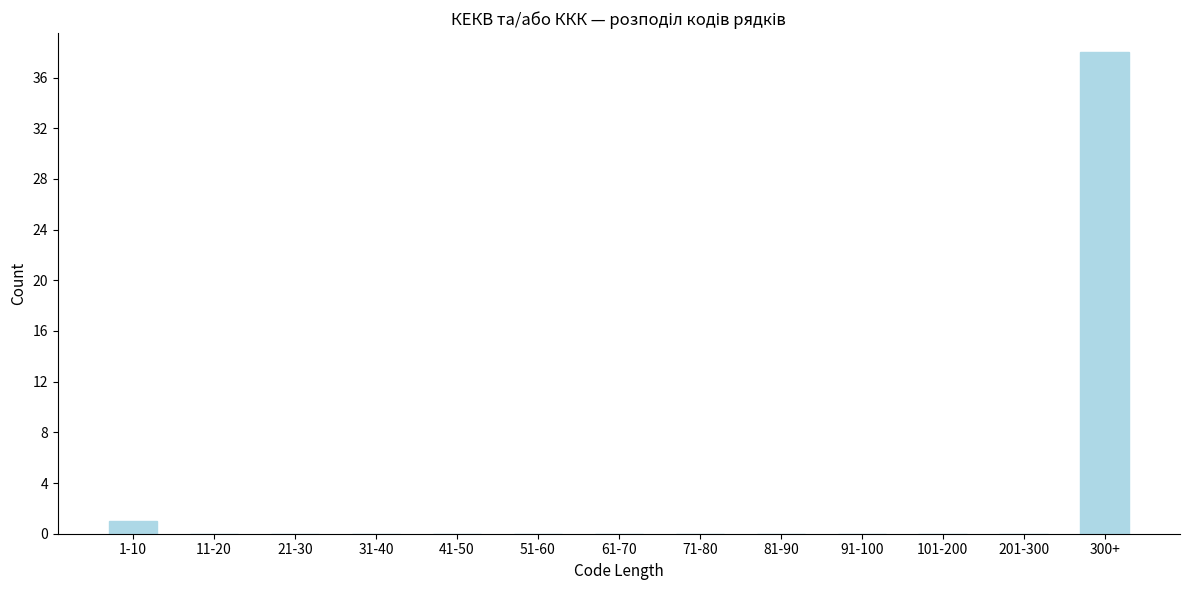

Reading left to right, transcribe all the data shown in this chart.

1-10=1	11-20=0	21-30=0	31-40=0	41-50=0	51-60=0	61-70=0	71-80=0	81-90=0	91-100=0	101-200=0	201-300=0	300+=38